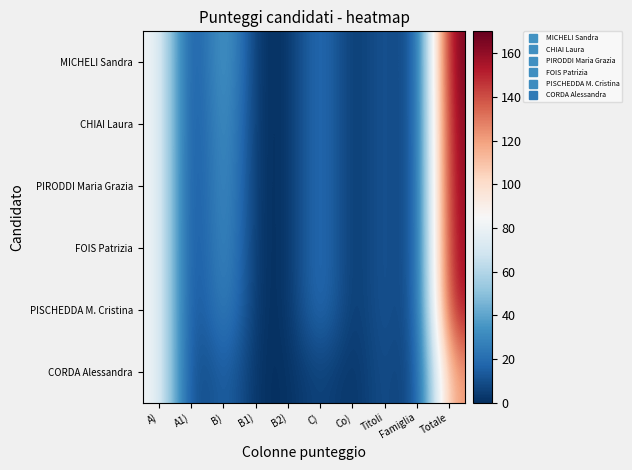

Count the number of categories in the chart.

10